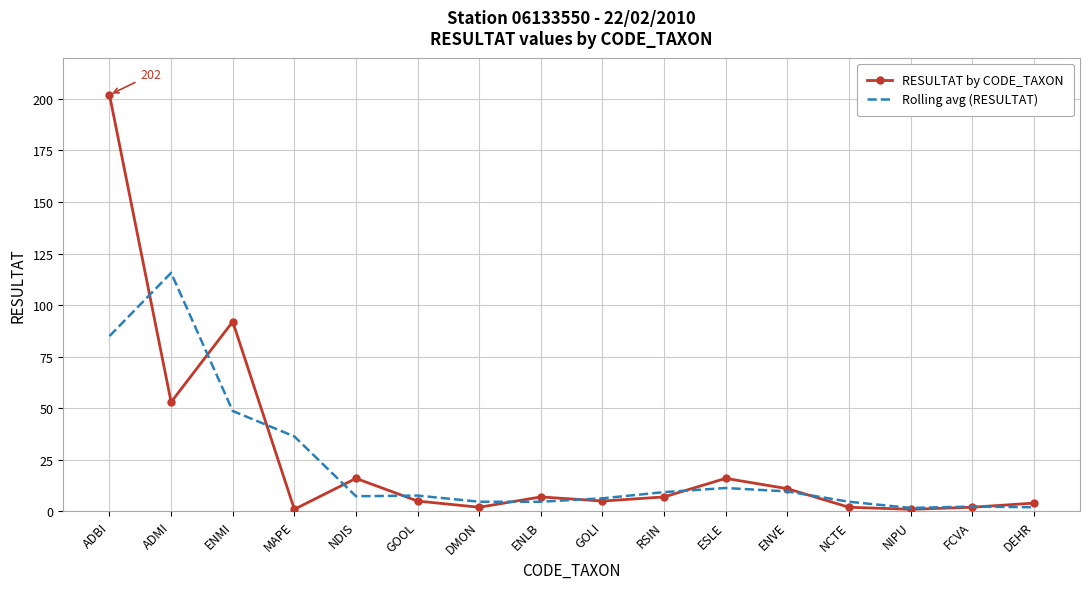

Rank the series by their average value, from highest to lowest.

RESULTAT by CODE_TAXON, Rolling avg (RESULTAT)